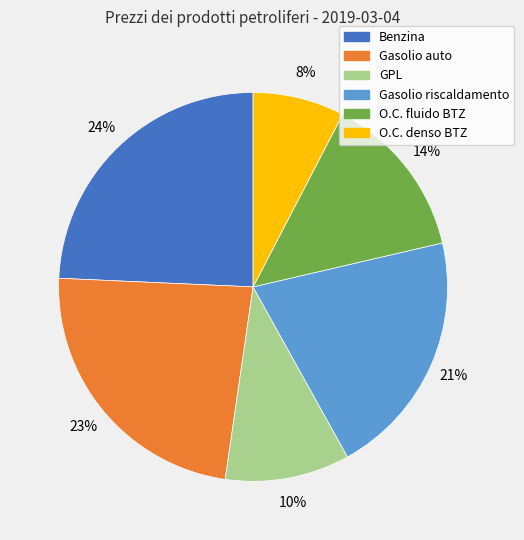

What percentage is the O.C. fluido BTZ slice, to the nearest percent?

14%